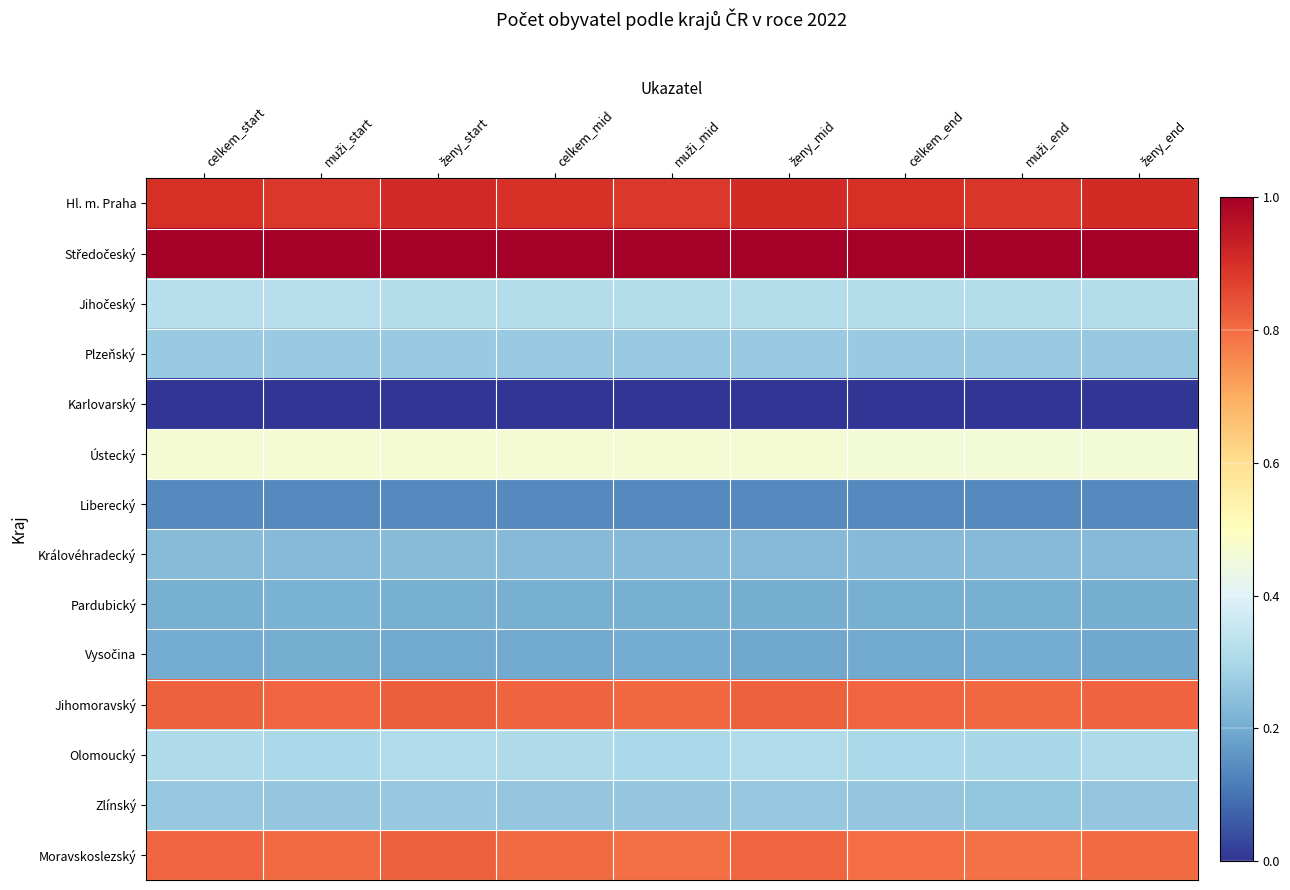

Which series has the largest total across all categories?

Středočeský